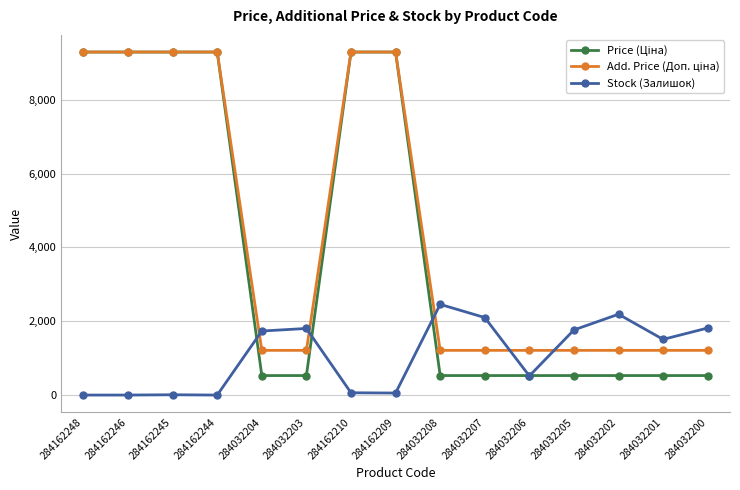

What is the greatest value displayed?

9290.5